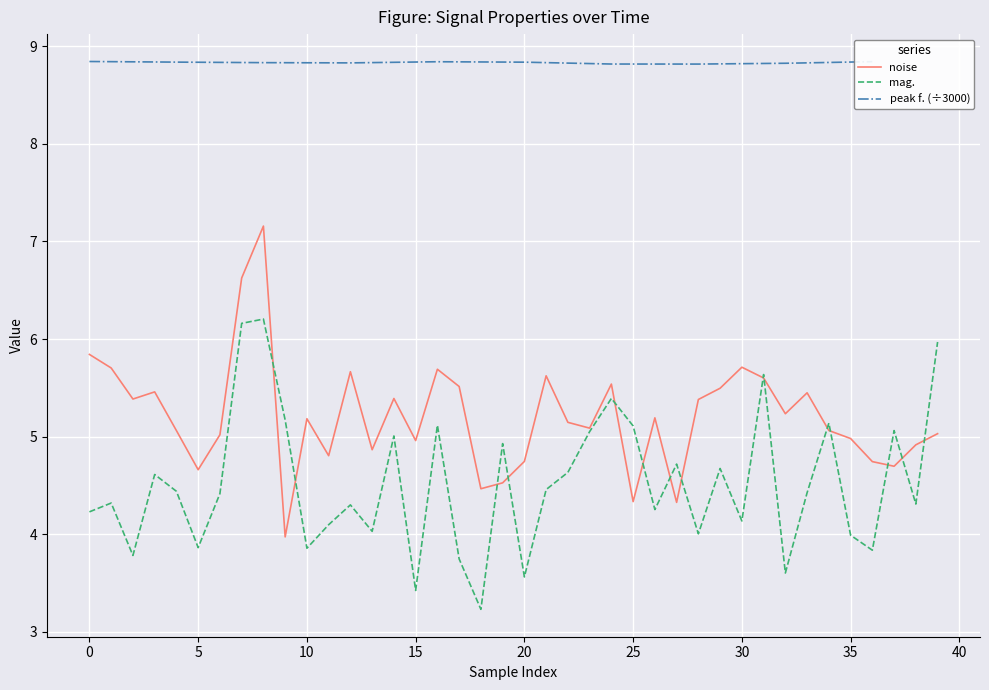

What is the sum of all noise values?

208.2